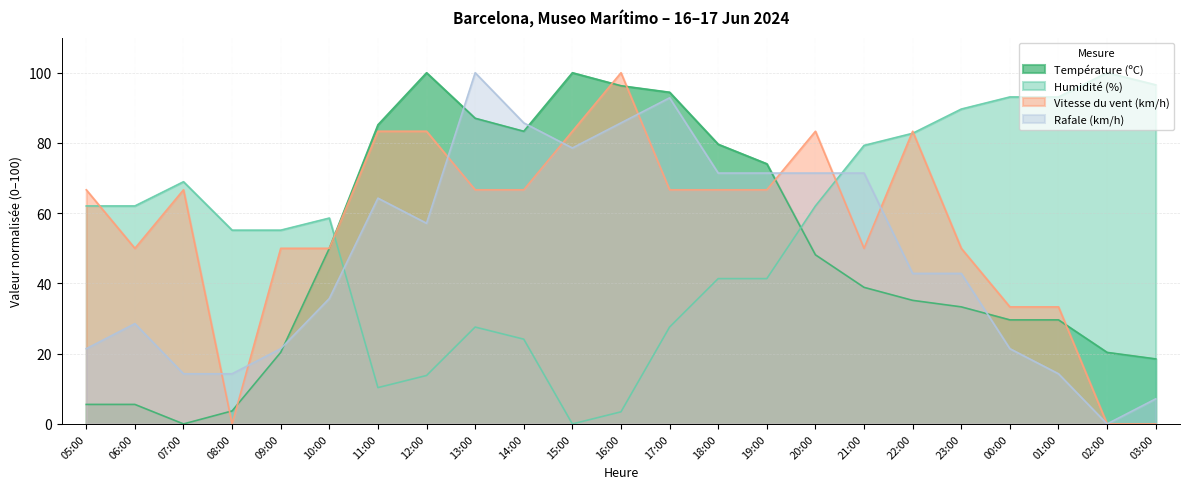

Reading right to left, list all the values displayed in this chart.

Température (ºC): 18.5	20.4	29.6	29.6	33.3	35.2	38.9	48.1	74.1	79.6	94.4	96.3	100.0	83.3	87.0	100.0	85.2	50.0	20.4	3.7	0.0	5.6	5.6
Humidité (%): 96.6	100.0	93.1	93.1	89.7	82.8	79.3	62.1	41.4	41.4	27.6	3.4	0.0	24.1	27.6	13.8	10.3	58.6	55.2	55.2	69.0	62.1	62.1
Vitesse du vent (km/h): 0.0	0.0	33.3	33.3	50.0	83.3	50.0	83.3	66.7	66.7	66.7	100.0	83.3	66.7	66.7	83.3	83.3	50.0	50.0	0.0	66.7	50.0	66.7
Rafale (km/h): 7.1	0.0	14.3	21.4	42.9	42.9	71.4	71.4	71.4	71.4	92.9	85.7	78.6	85.7	100.0	57.1	64.3	35.7	21.4	14.3	14.3	28.6	21.4